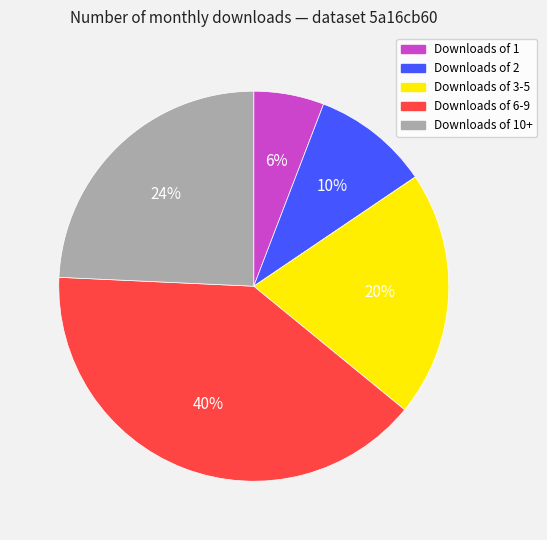

Is there any slice that represents more than half of the pie?

No